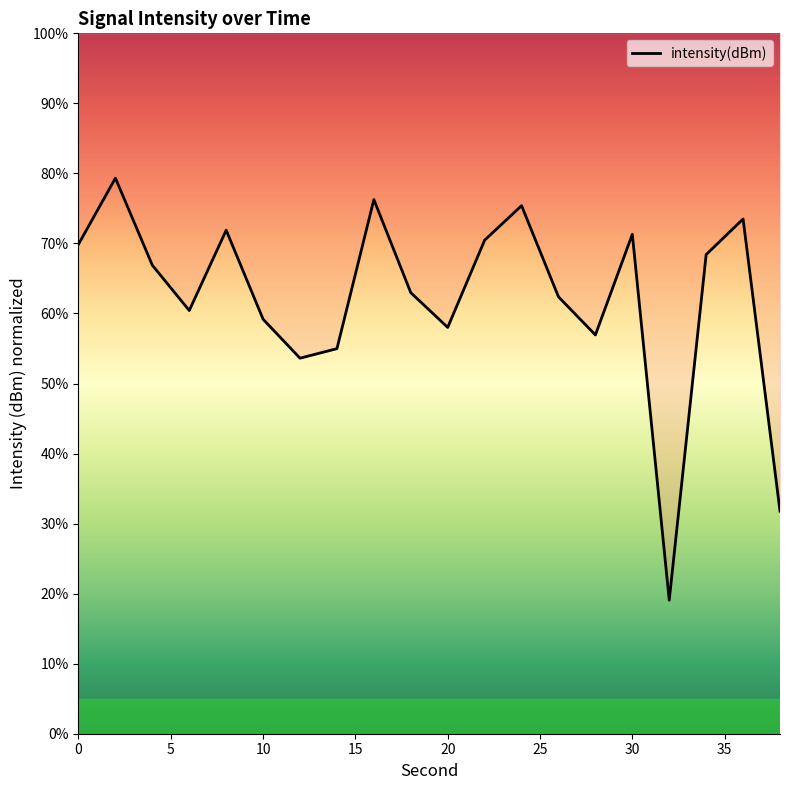

Does the chart have visible grid lines?

No